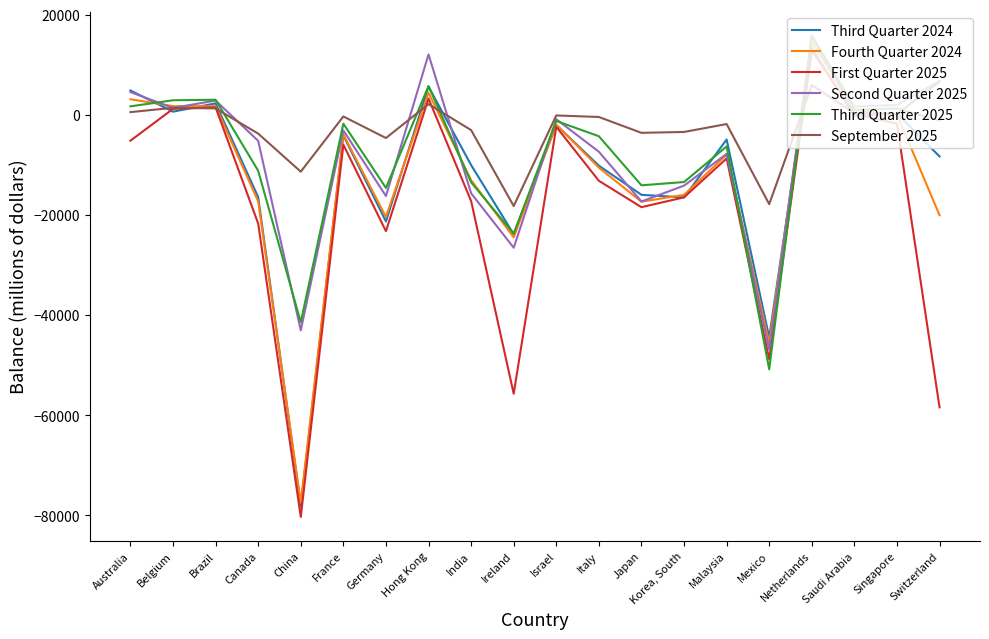

At which category is the sum across all series the highest?

Netherlands